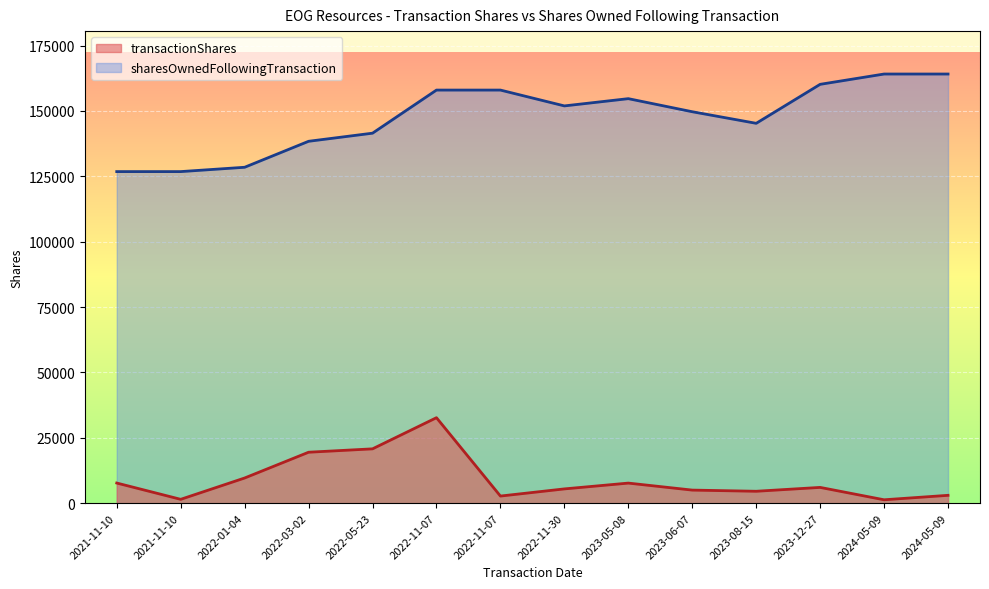

How many interior local valleys does the sharesOwnedFollowingTransaction series have?

2